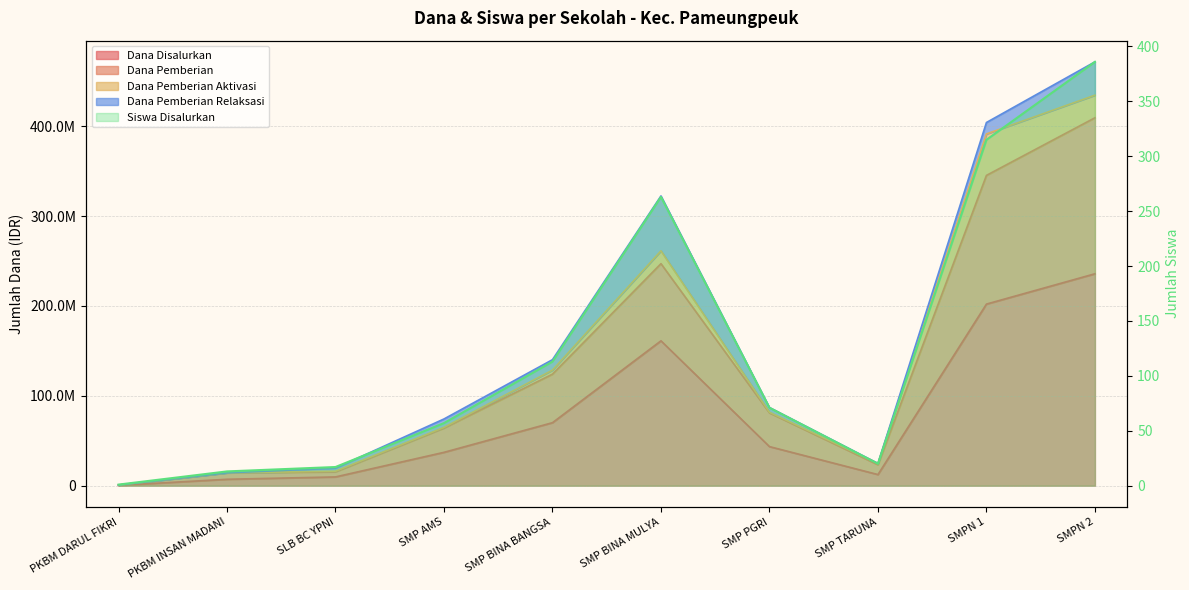

The chart shows a value of 263 at SMP BINA MULYA. True or false?

True